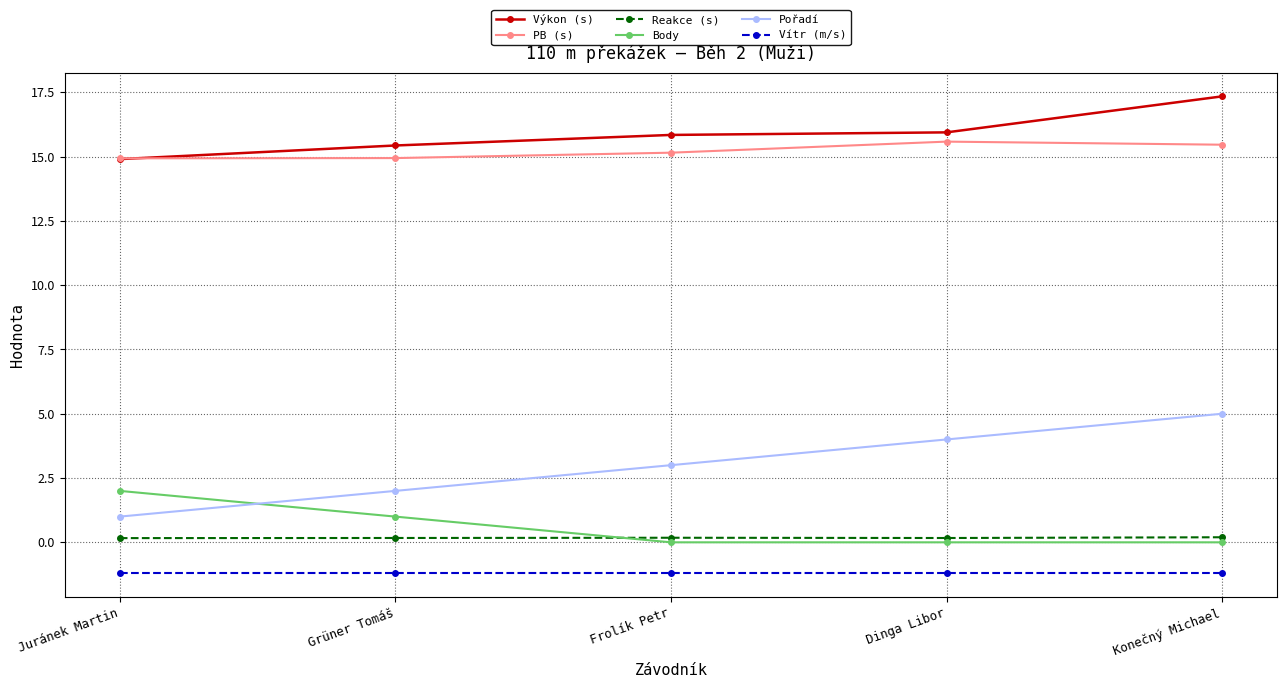

What is the value of the Reakce (s) point at the 5th from the left?

0.2